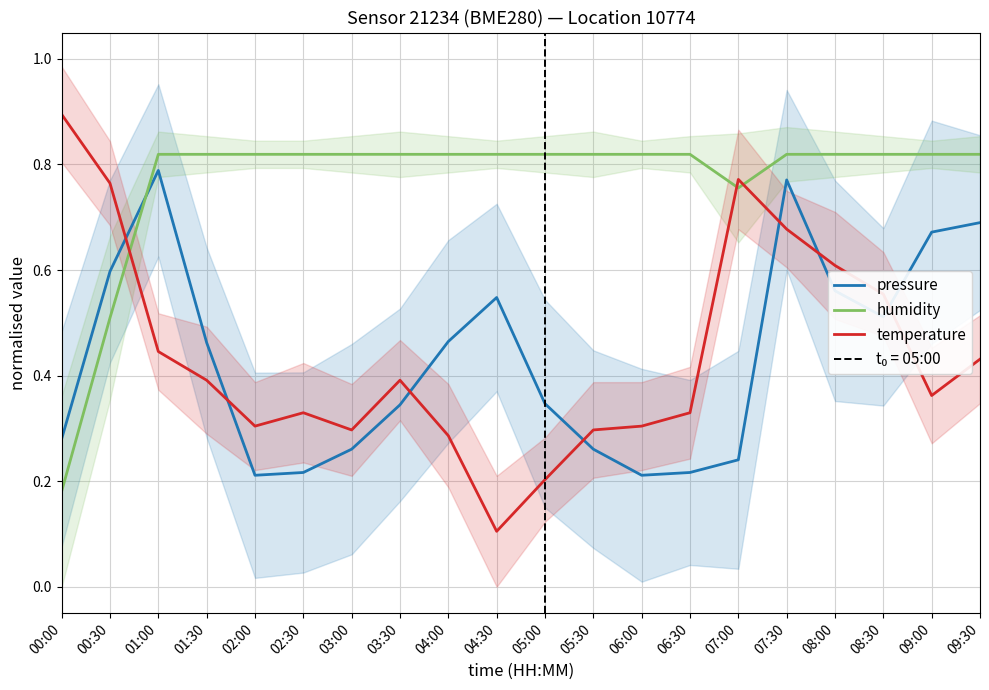

Reading left to right, list all the values displayed in this chart.

pressure: 0.3	0.6	0.8	0.5	0.2	0.2	0.3	0.3	0.5	0.5	0.3	0.3	0.2	0.2	0.2	0.8	0.6	0.5	0.7	0.7
humidity: 0.2	0.5	0.8	0.8	0.8	0.8	0.8	0.8	0.8	0.8	0.8	0.8	0.8	0.8	0.8	0.8	0.8	0.8	0.8	0.8
temperature: 0.9	0.8	0.4	0.4	0.3	0.3	0.3	0.4	0.3	0.1	0.2	0.3	0.3	0.3	0.8	0.7	0.6	0.6	0.4	0.4